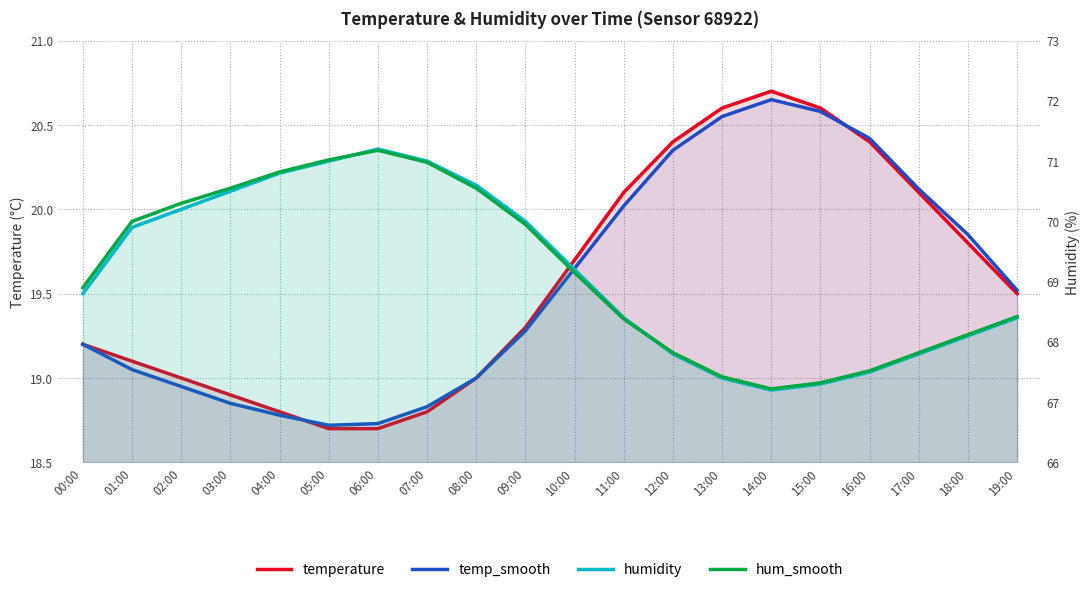

List the labels in order of humidity value, largest first.

06:00, 05:00, 07:00, 04:00, 08:00, 03:00, 02:00, 09:00, 01:00, 10:00, 00:00, 11:00, 19:00, 18:00, 12:00, 17:00, 16:00, 13:00, 15:00, 14:00